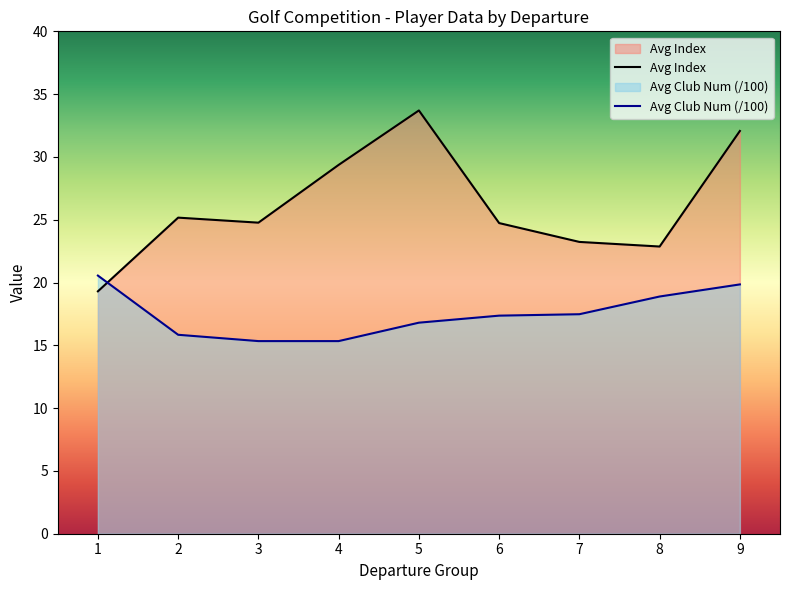

The Avg Index series shows 54.6 at 5. True or false?

False